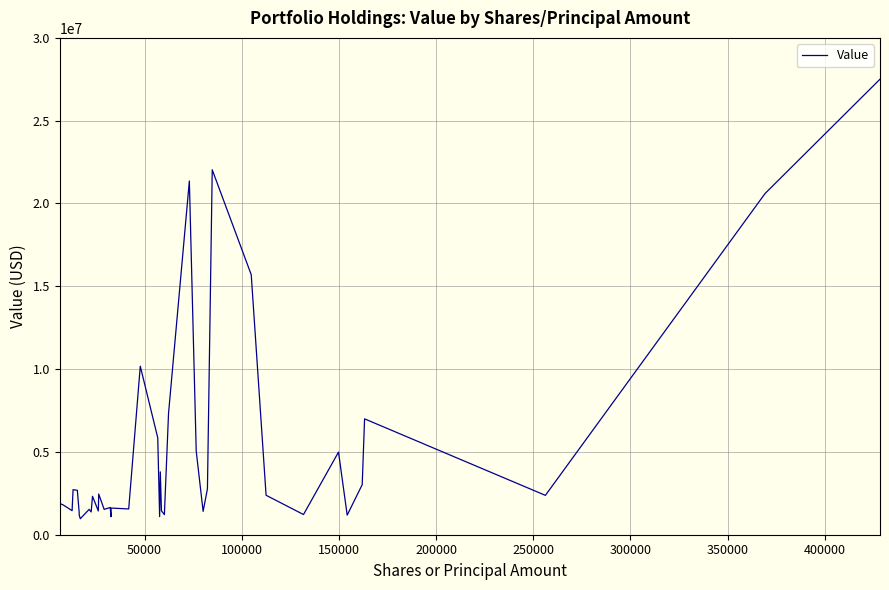

What is the greatest value displayed?

27505000